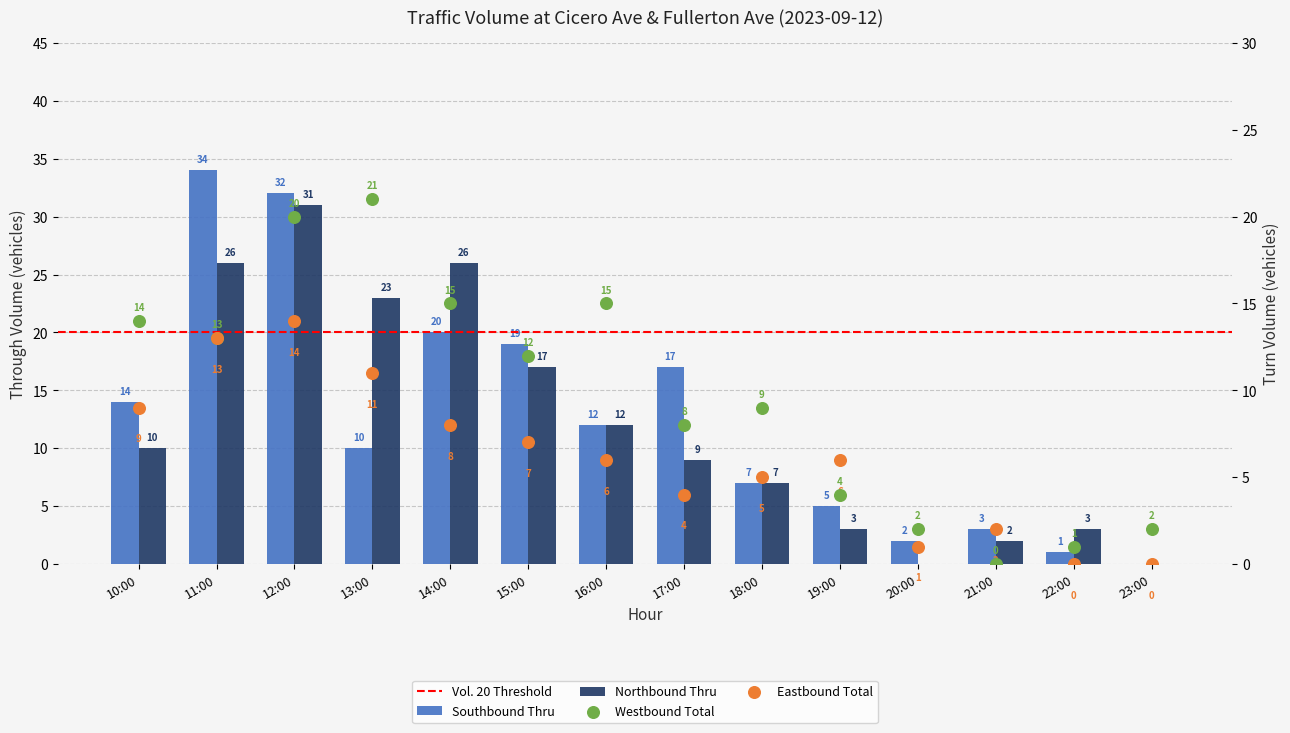

At how many categories does at least one series exceed 24?

3